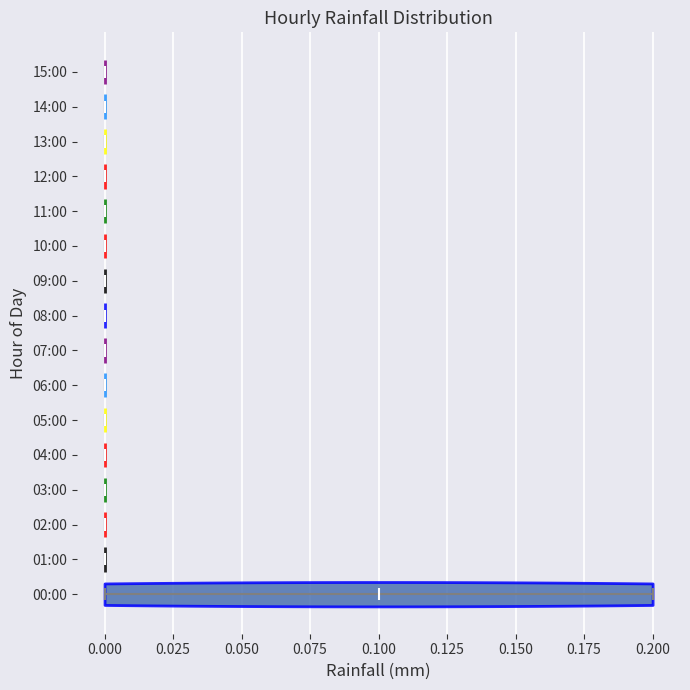

Reading bottom to top, read every violin against the x-axis: where its median line is, and the lowest and highest points it reaches. The values are not printed on the chart, so give them approximately, as read against the axis.

00:00: median line 0.1, lowest point 0.0, highest point 0.2
01:00: median line 0.0, lowest point 0.0, highest point 0.0
02:00: median line 0.0, lowest point 0.0, highest point 0.0
03:00: median line 0.0, lowest point 0.0, highest point 0.0
04:00: median line 0.0, lowest point 0.0, highest point 0.0
05:00: median line 0.0, lowest point 0.0, highest point 0.0
06:00: median line 0.0, lowest point 0.0, highest point 0.0
07:00: median line 0.0, lowest point 0.0, highest point 0.0
08:00: median line 0.0, lowest point 0.0, highest point 0.0
09:00: median line 0.0, lowest point 0.0, highest point 0.0
10:00: median line 0.0, lowest point 0.0, highest point 0.0
11:00: median line 0.0, lowest point 0.0, highest point 0.0
12:00: median line 0.0, lowest point 0.0, highest point 0.0
13:00: median line 0.0, lowest point 0.0, highest point 0.0
14:00: median line 0.0, lowest point 0.0, highest point 0.0
15:00: median line 0.0, lowest point 0.0, highest point 0.0